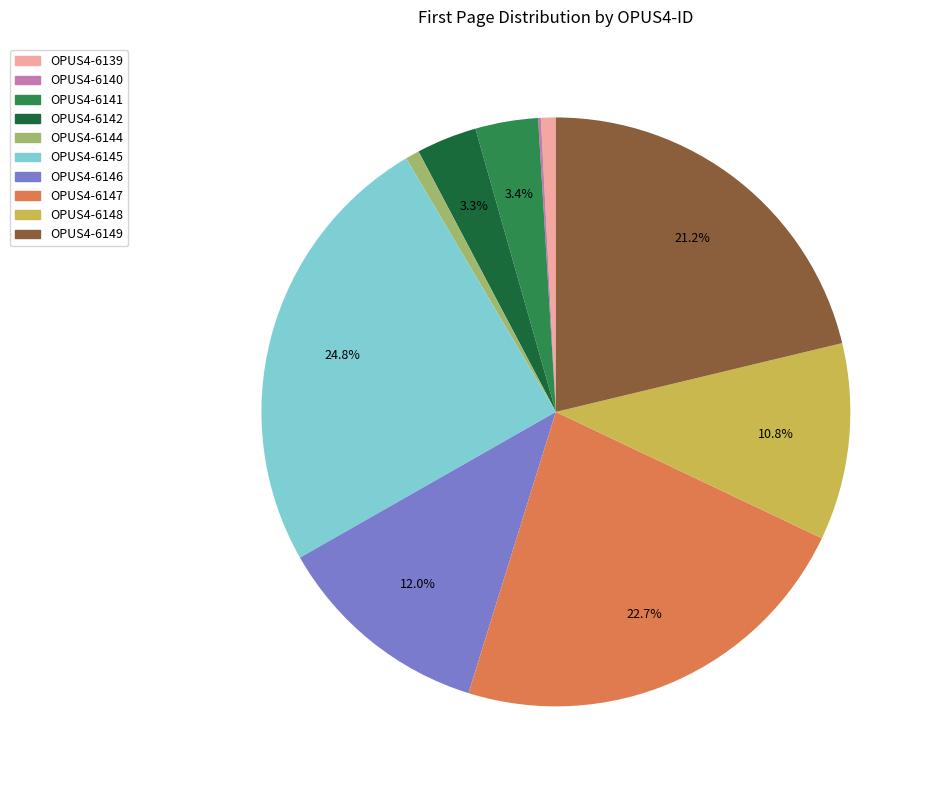

Is the sum of OPUS4-6149 and OPUS4-6144 greater than half?

No